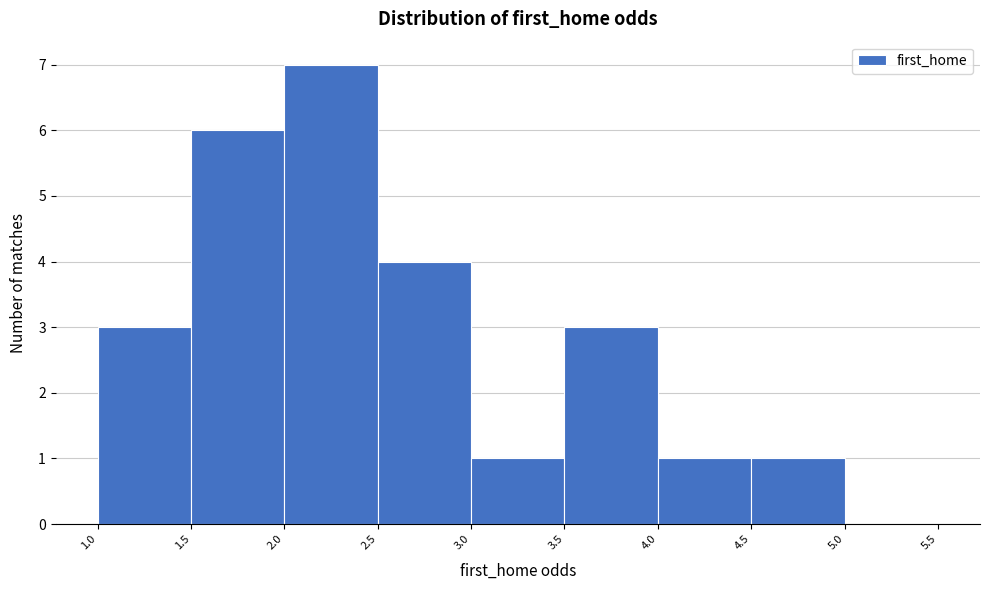

Reading left to right, list every bar in this chart as the range it spans on the x-axis followed by its height. The values are not printed on the chart, so give them approximately, as read against the axis.

1.0 to 1.5: 3
1.5 to 2.0: 6
2.0 to 2.5: 7
2.5 to 3.0: 4
3.0 to 3.5: 1
3.5 to 4.0: 3
4.0 to 4.5: 1
4.5 to 5.0: 1
5.0 to 5.5: 0